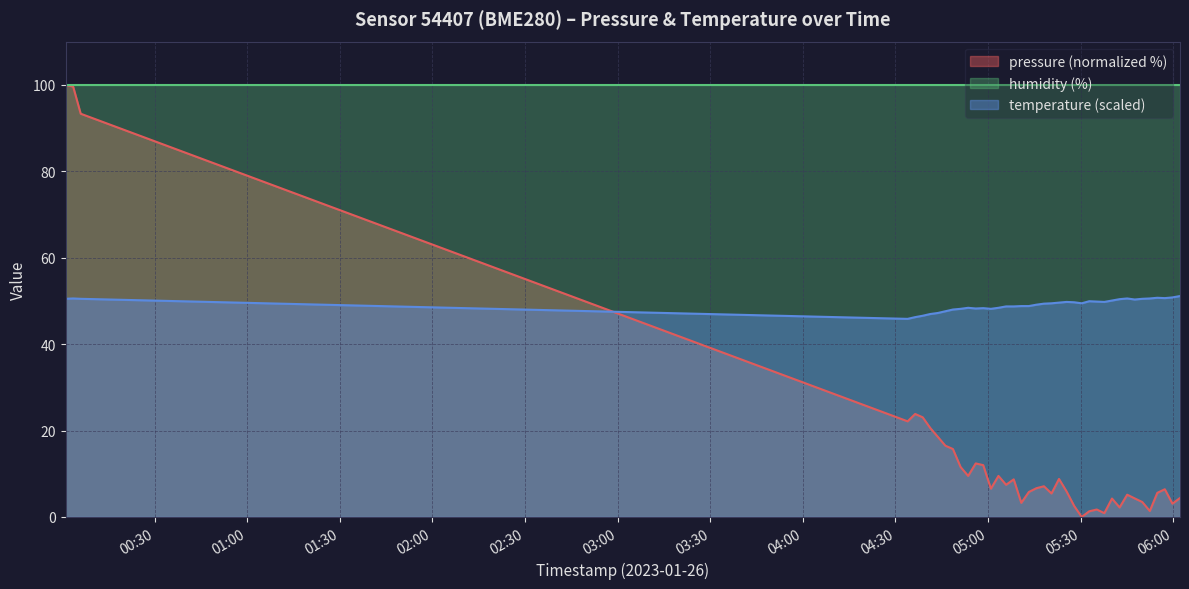

Which series has the largest range (max minus min)?

pressure